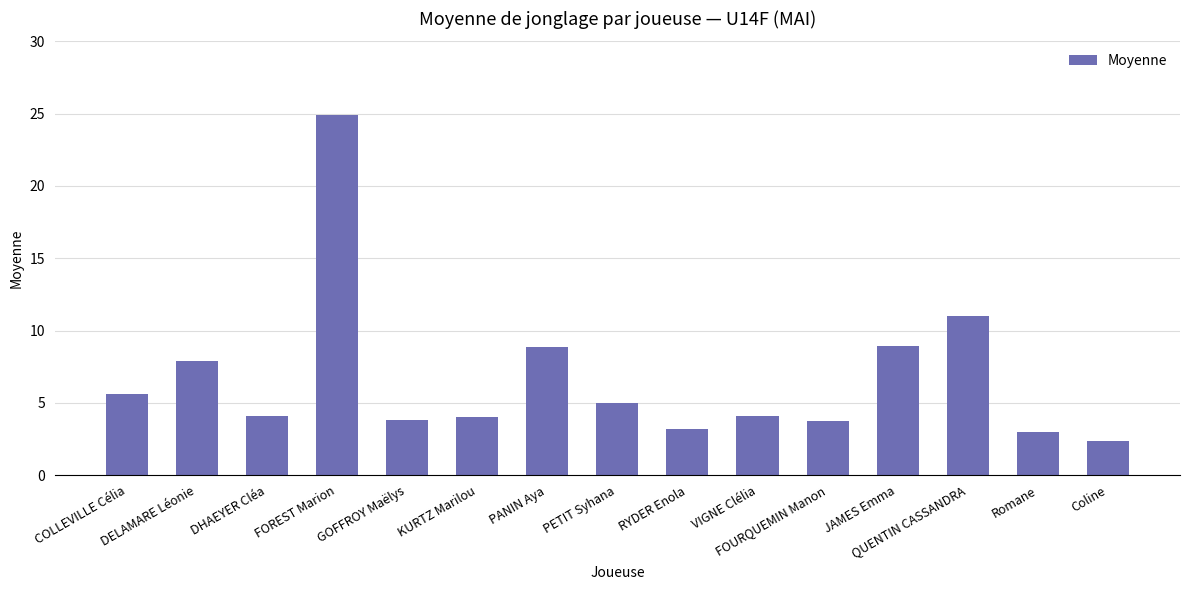

What is the sum of all values?

100.4